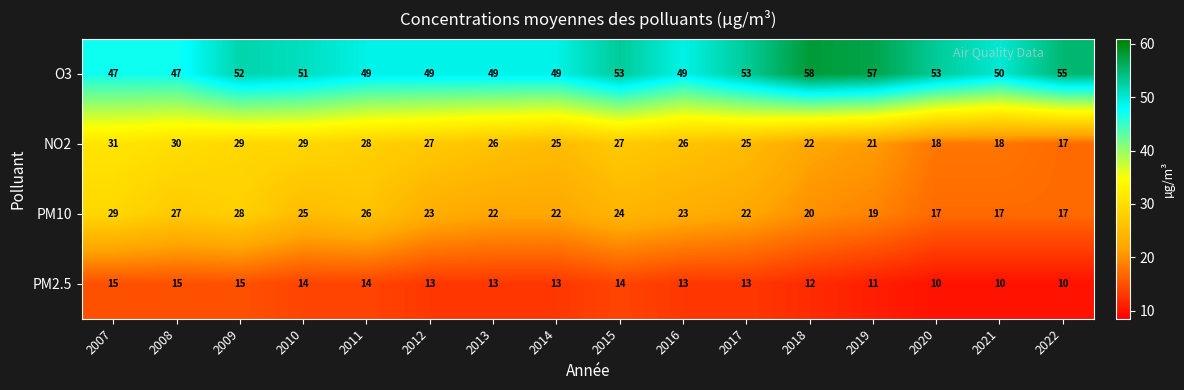

How many data points in NO2 are less than 26?

7